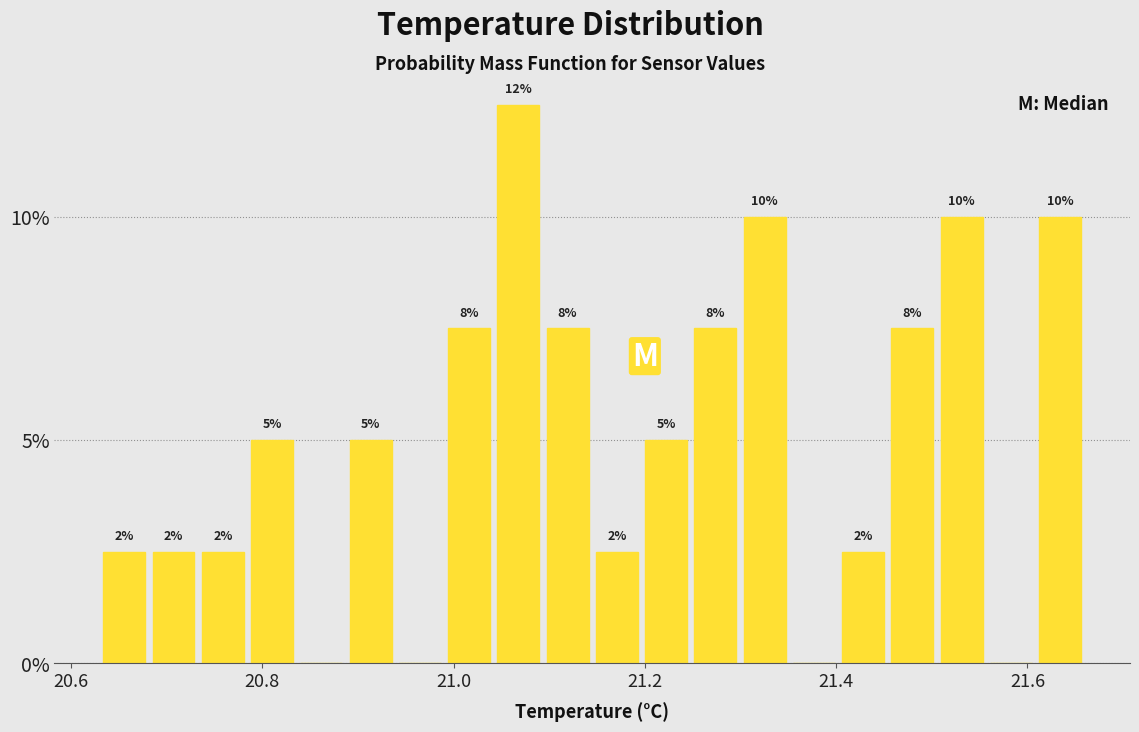

Around what value on the x-axis is the tallest bar? Give the approximate position of its centre, as read against the axis.

21.06